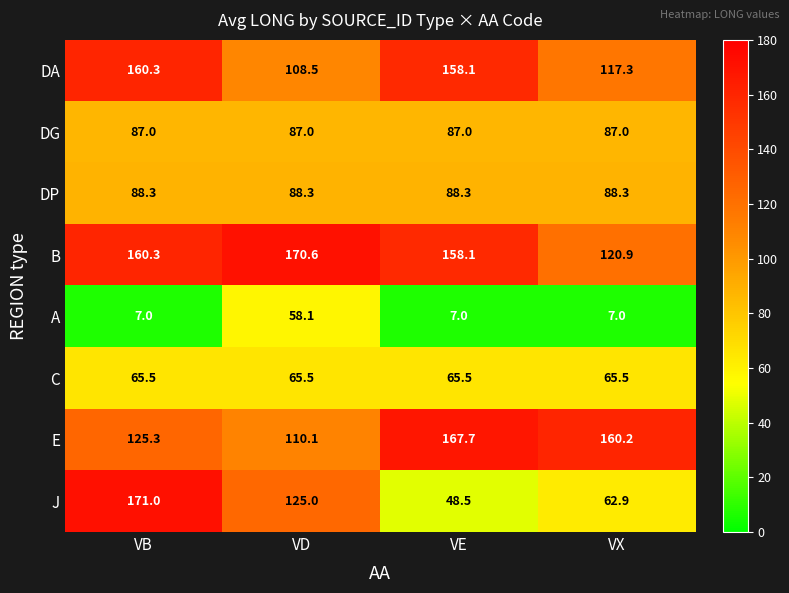

Rank the series by their maximum value, from highest to lowest.

J, B, E, DA, DP, DG, C, A